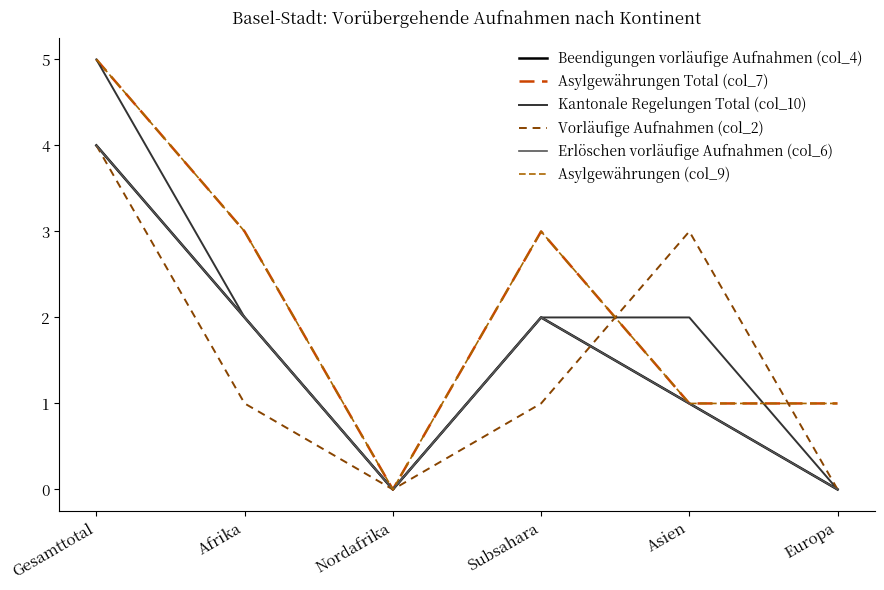

Does the chart have visible grid lines?

No